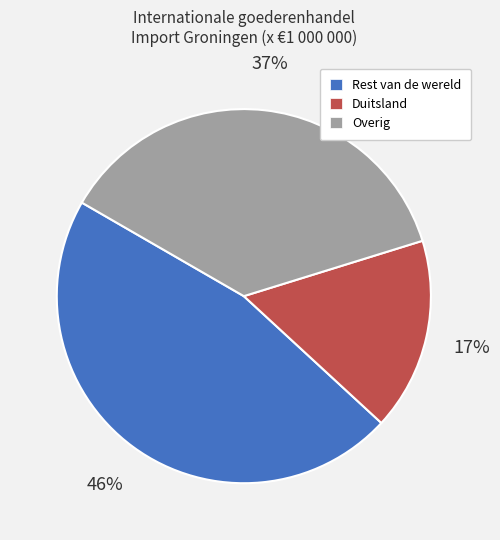

The Duitsland slice represents 17% of the pie. True or false?

True